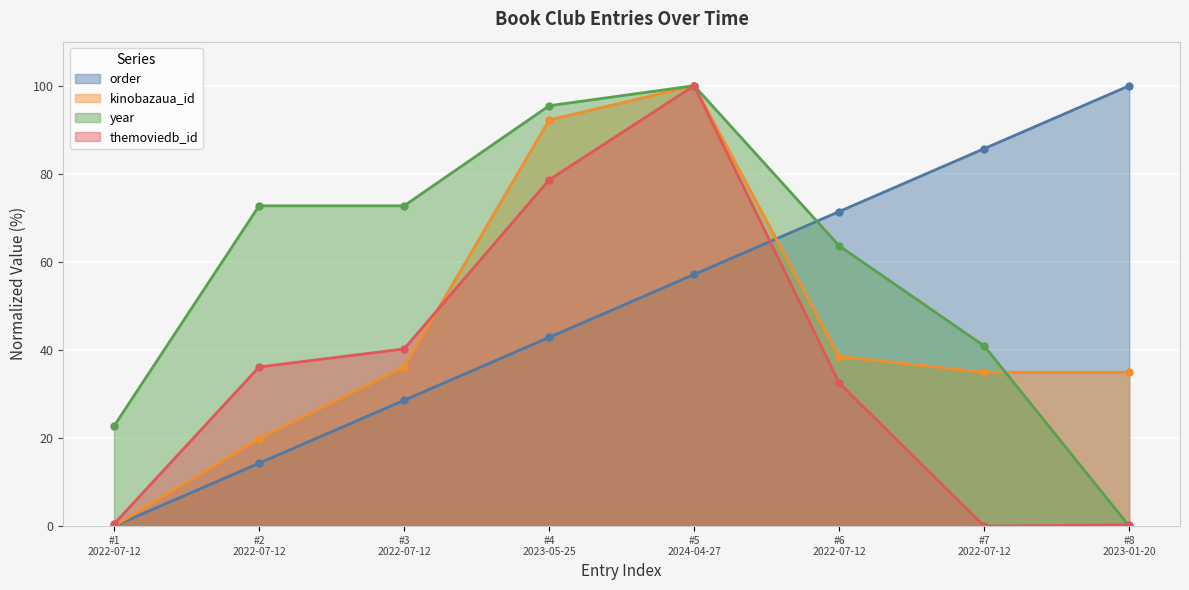

Where does the kinobazaua_id series first go above 36?

#3
2022-07-12